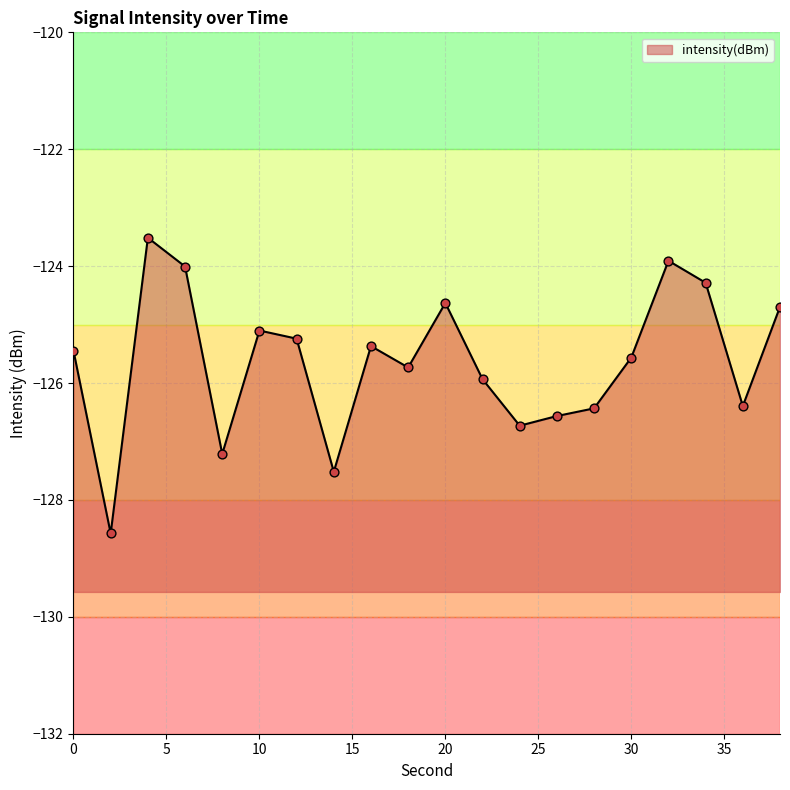

What is the change in value from 2 to 24?

+1.8